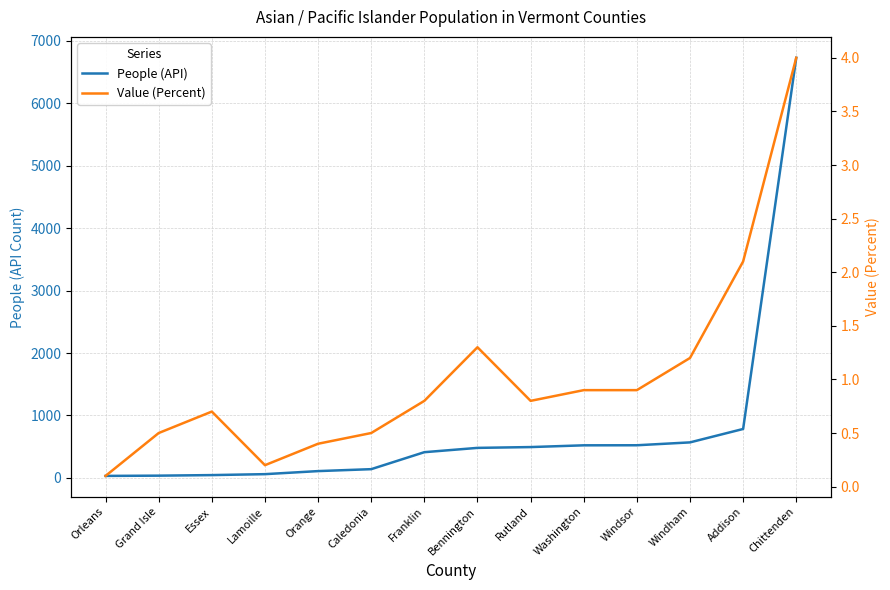

What is the label of the 14th point from the right?

Orleans